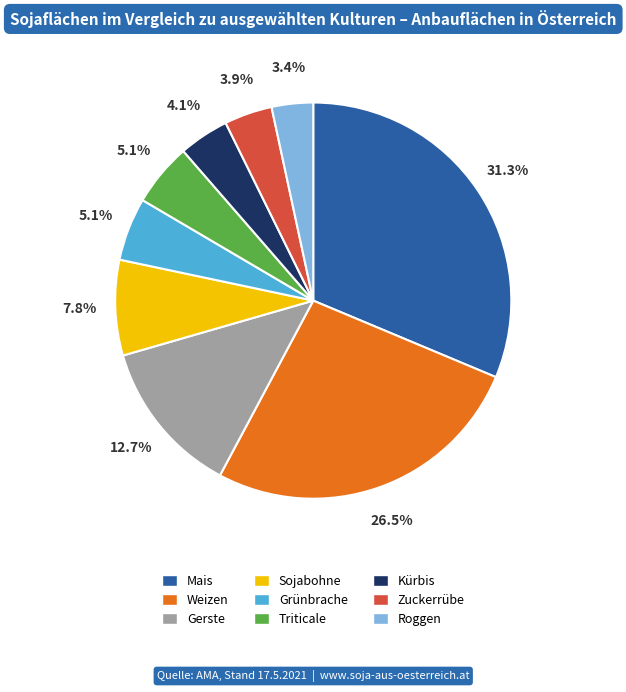

What is the smallest slice in the pie chart?

Roggen